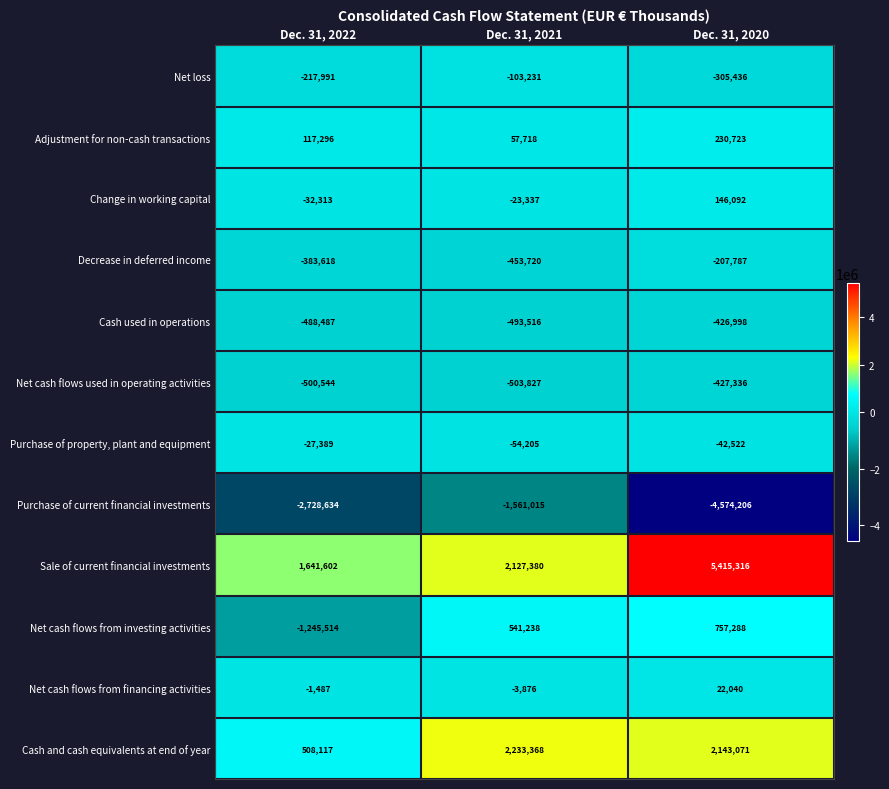

Count the number of data series in this chart.

12